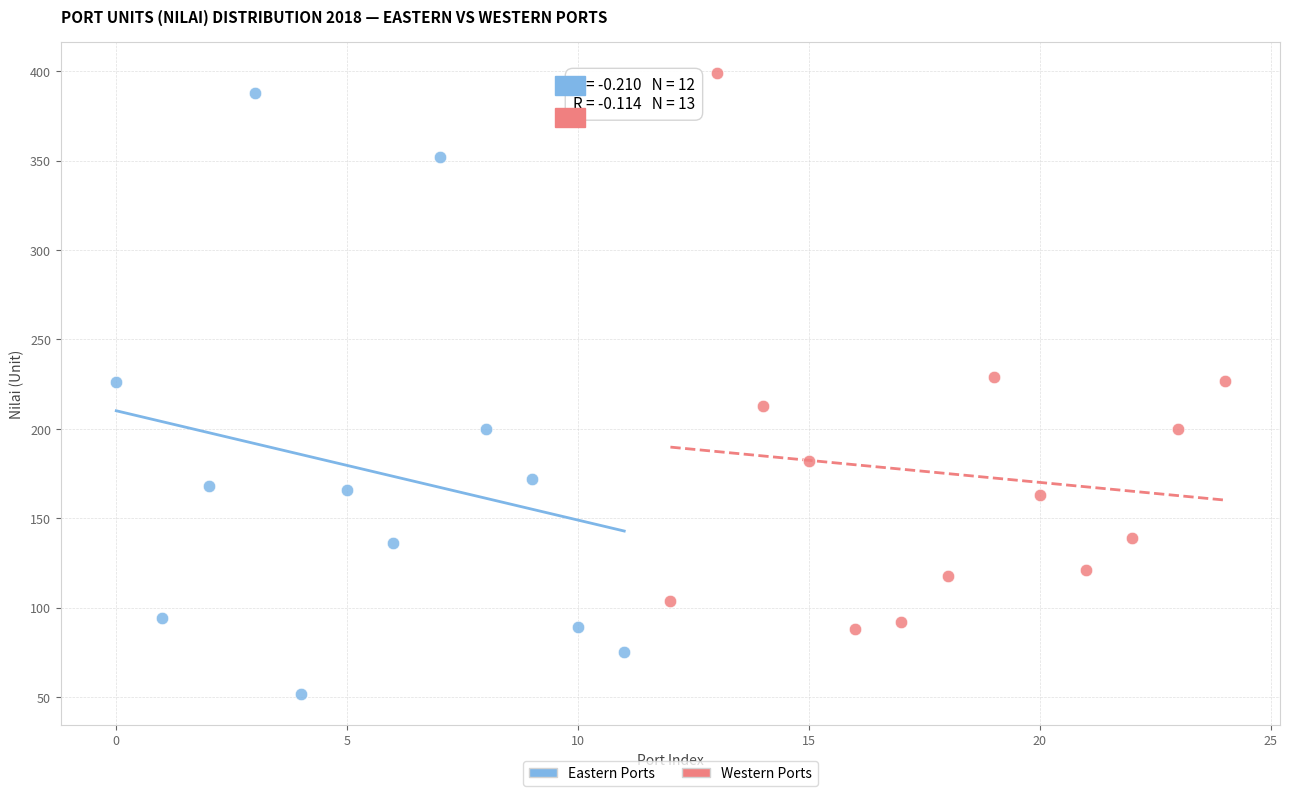

Which series contains the lowest Y value?

Eastern Ports